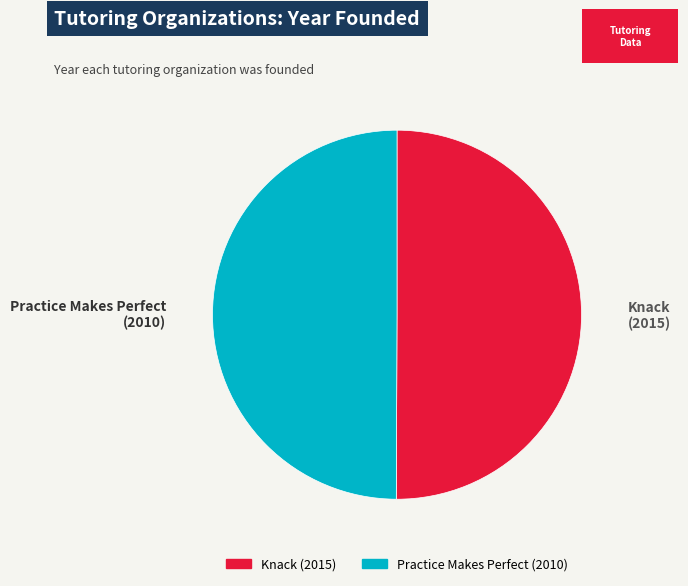

Is it true that Knack is 63% of the pie?

False